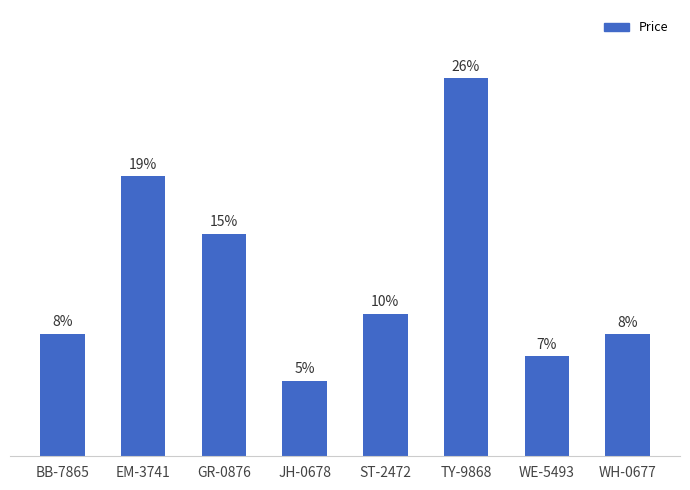

Which category has the highest value across all series?

TY-9868